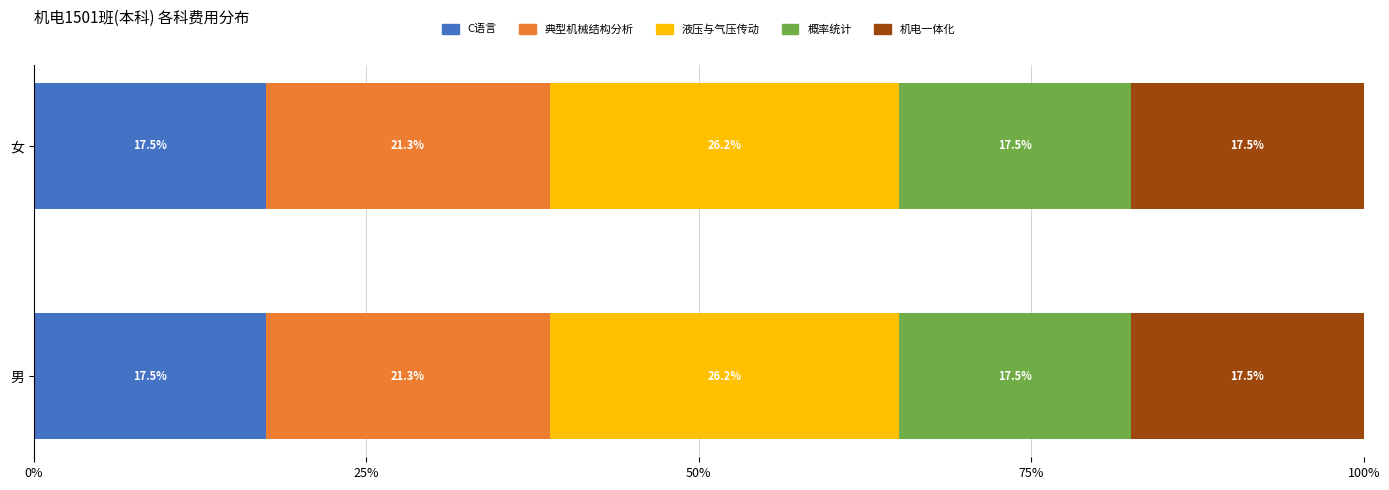

What is the highest value of the C语言 series?

17.5